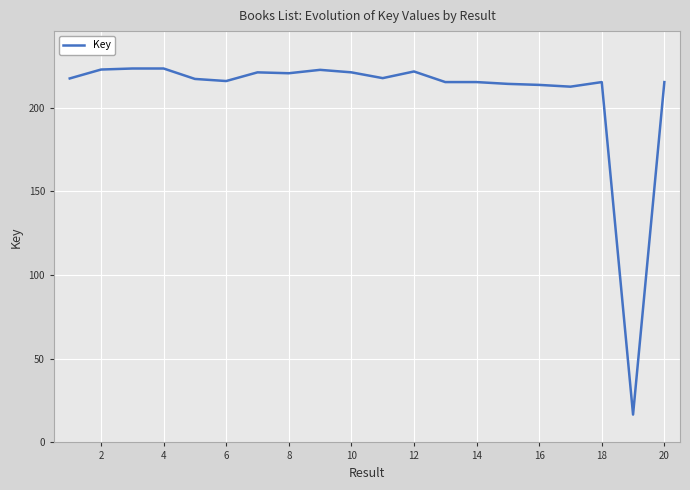

Does the chart have visible grid lines?

Yes